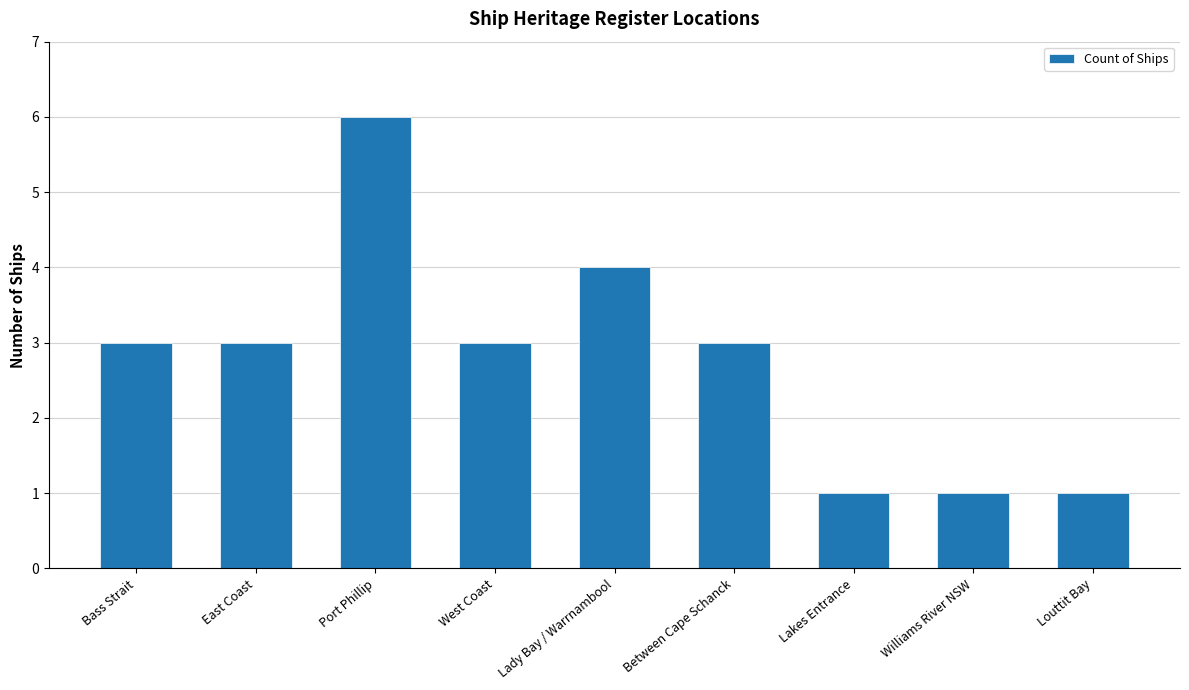

Which has a higher value, Port Phillip or Bass Strait?

Port Phillip